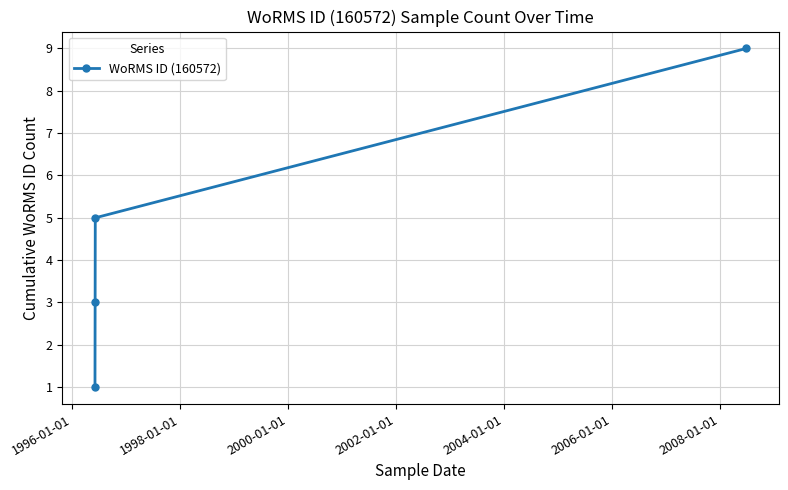

Count the number of categories in the chart.

4